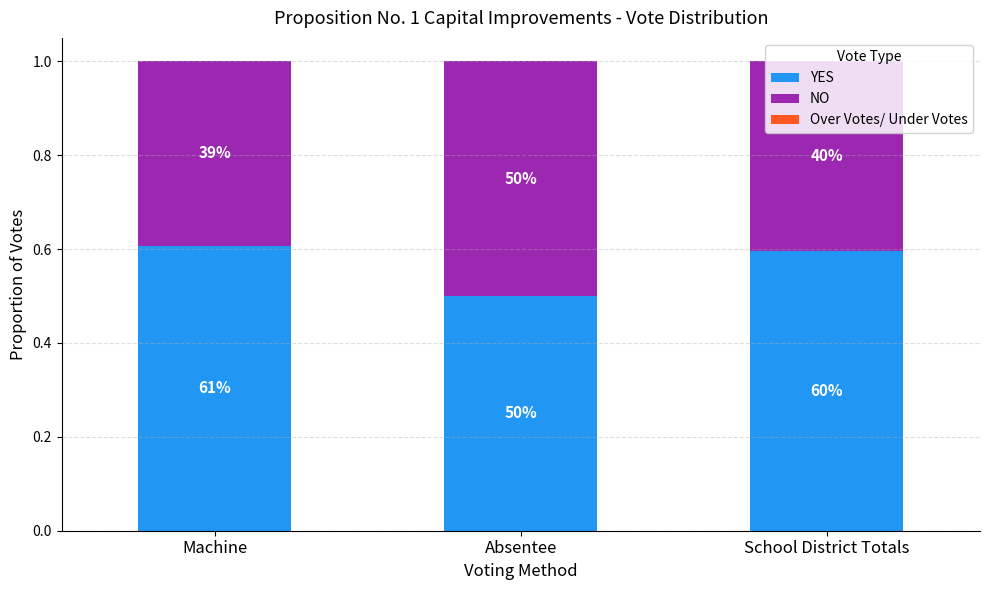

What is the label of the 2nd bar from the left?

Absentee